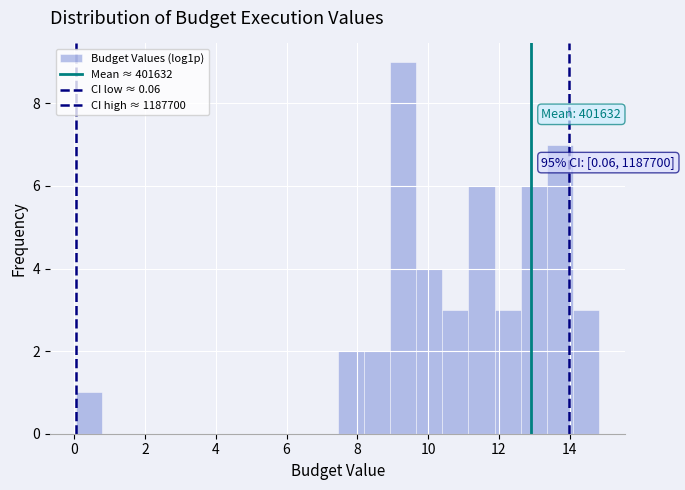

Read against the x-axis, roughly where is the centre of the tallest bar?

9.2